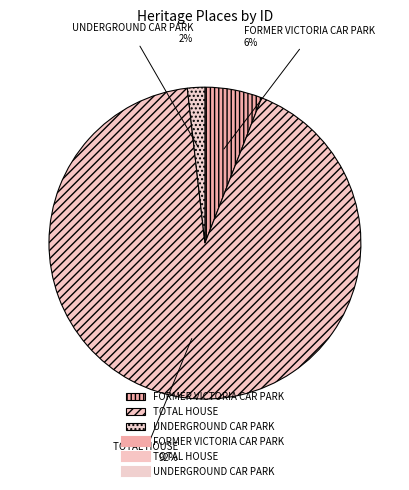

Which category accounts for the majority?

TOTAL HOUSE